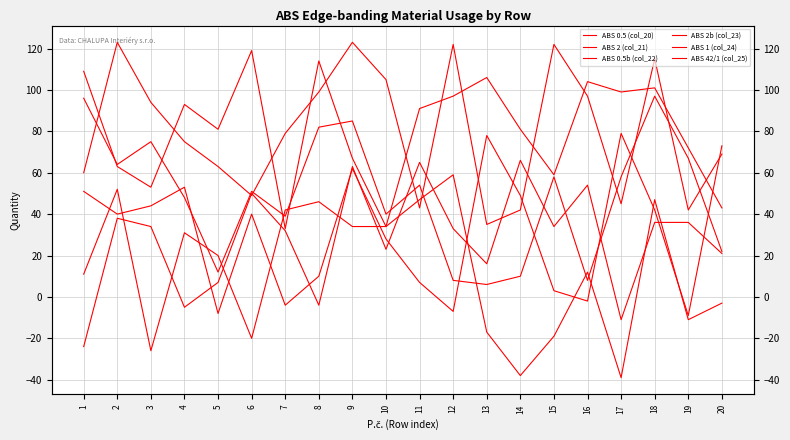

The ABS 2b (col_23) series shows 26 at 1. True or false?

False